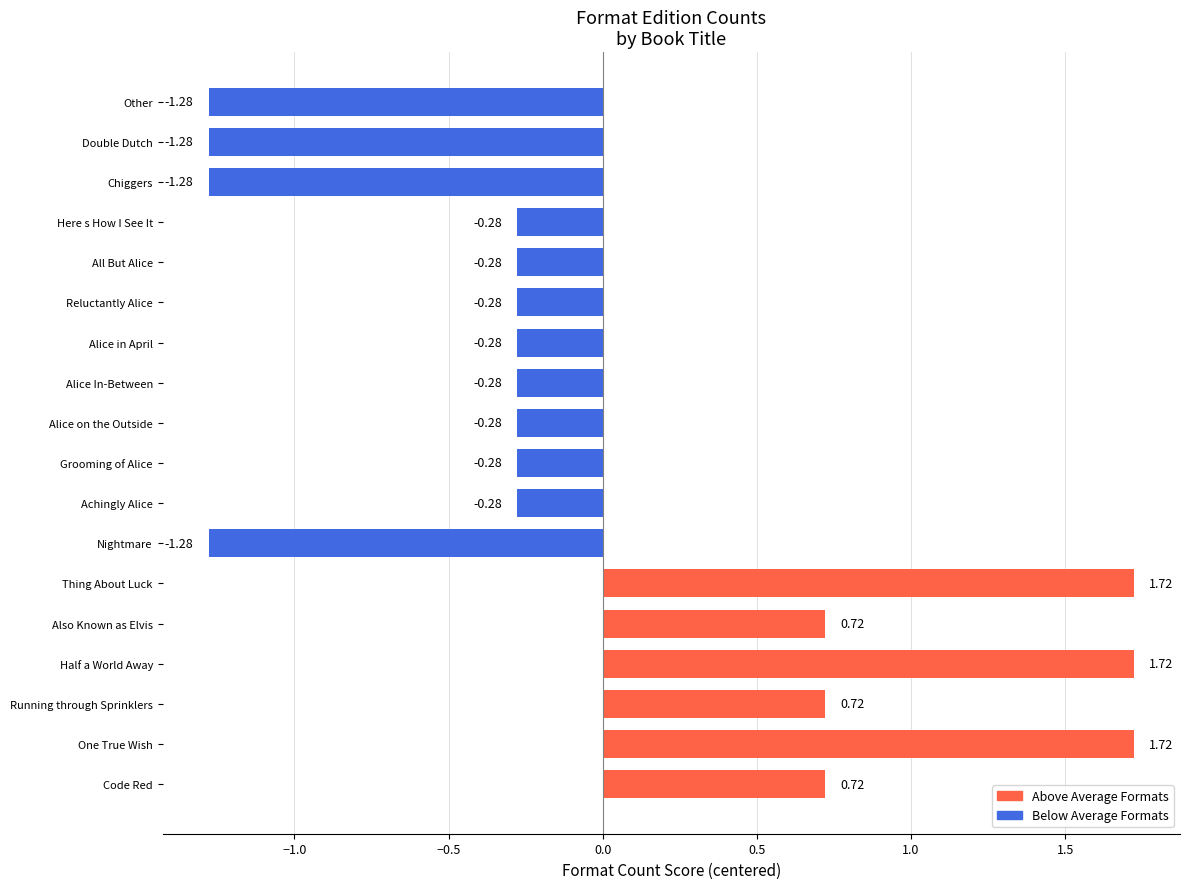

Between Also Known as Elvis and All But Alice, which is larger?

Also Known as Elvis